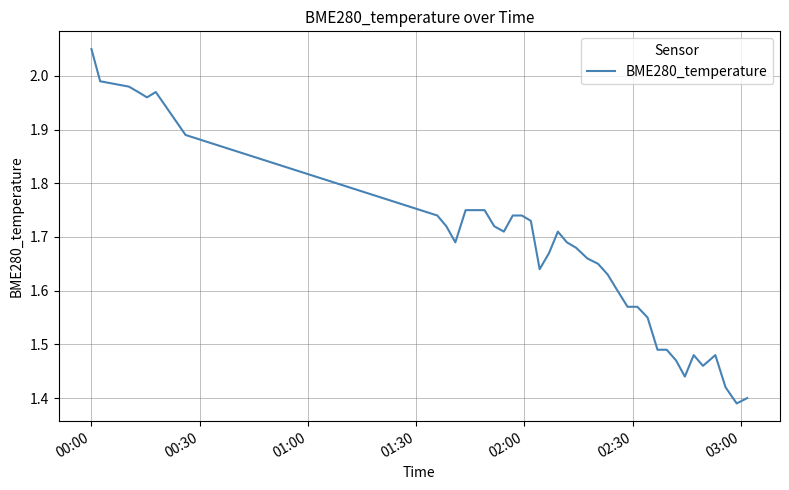

What is the difference between the maximum and minimum values?

0.7